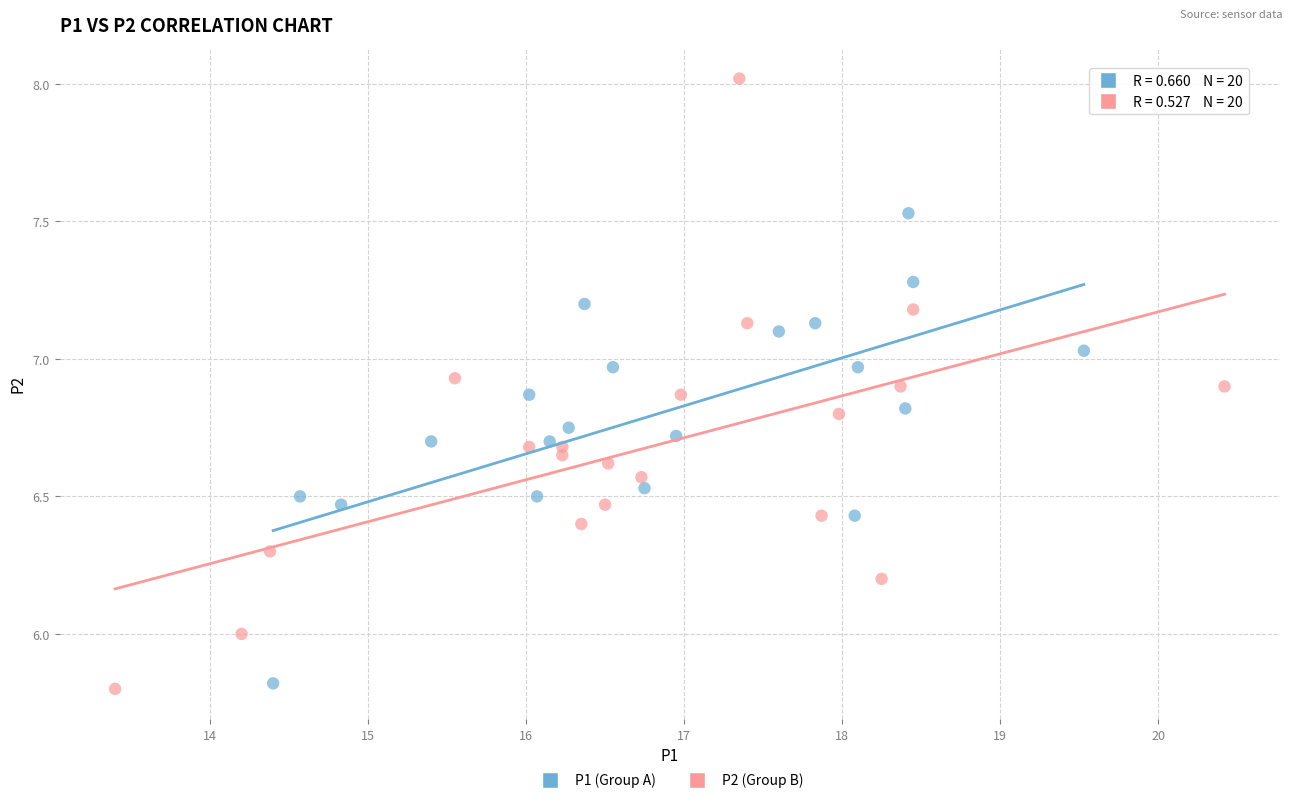

Which series contains the highest Y value?

P2 (Group B)